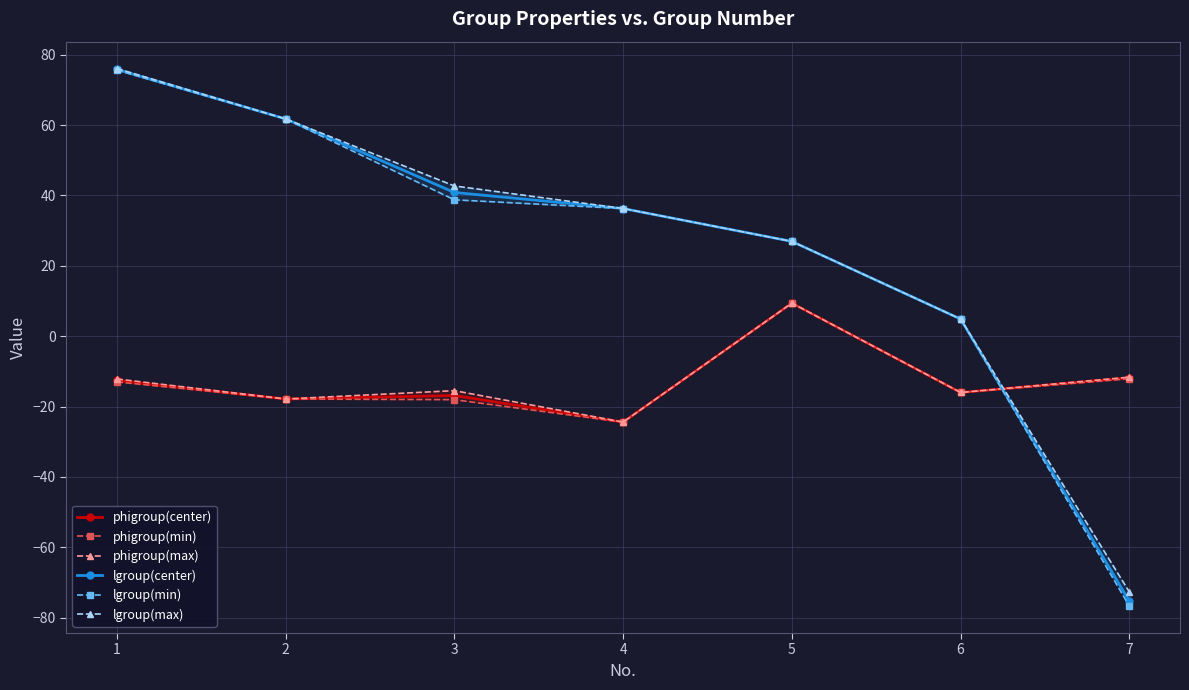

What are all the series names shown in the legend?

phigroup(center), phigroup(min), phigroup(max), lgroup(center), lgroup(min), lgroup(max)